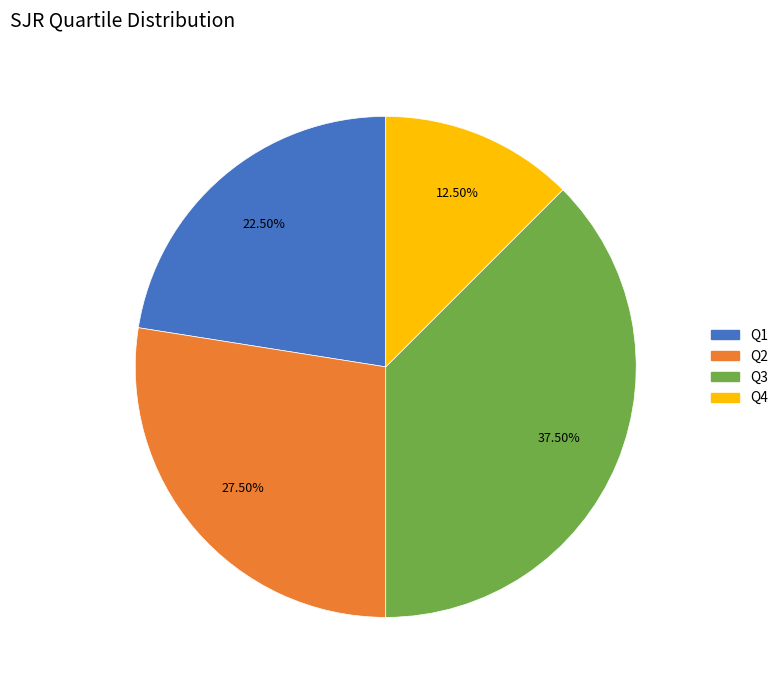

The Q4 slice represents 4% of the pie. True or false?

False